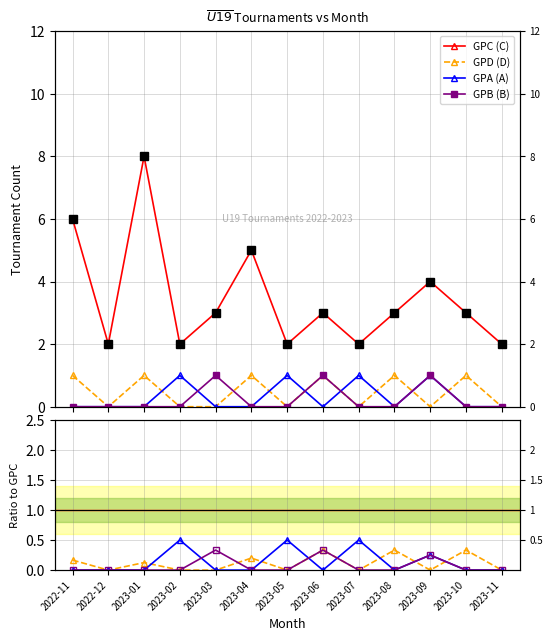

At which category is the sum across all series the highest?

2023-01